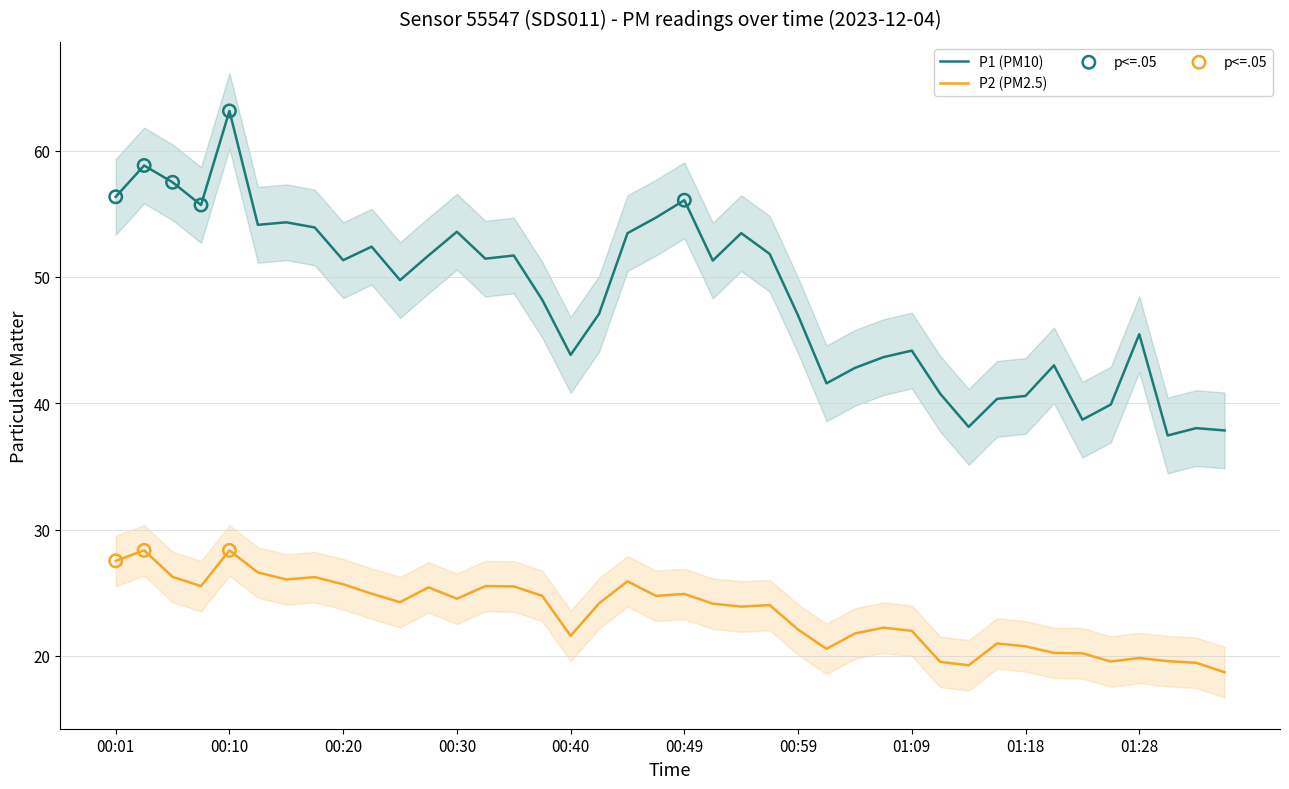

Which series contains the lowest Y value?

P2